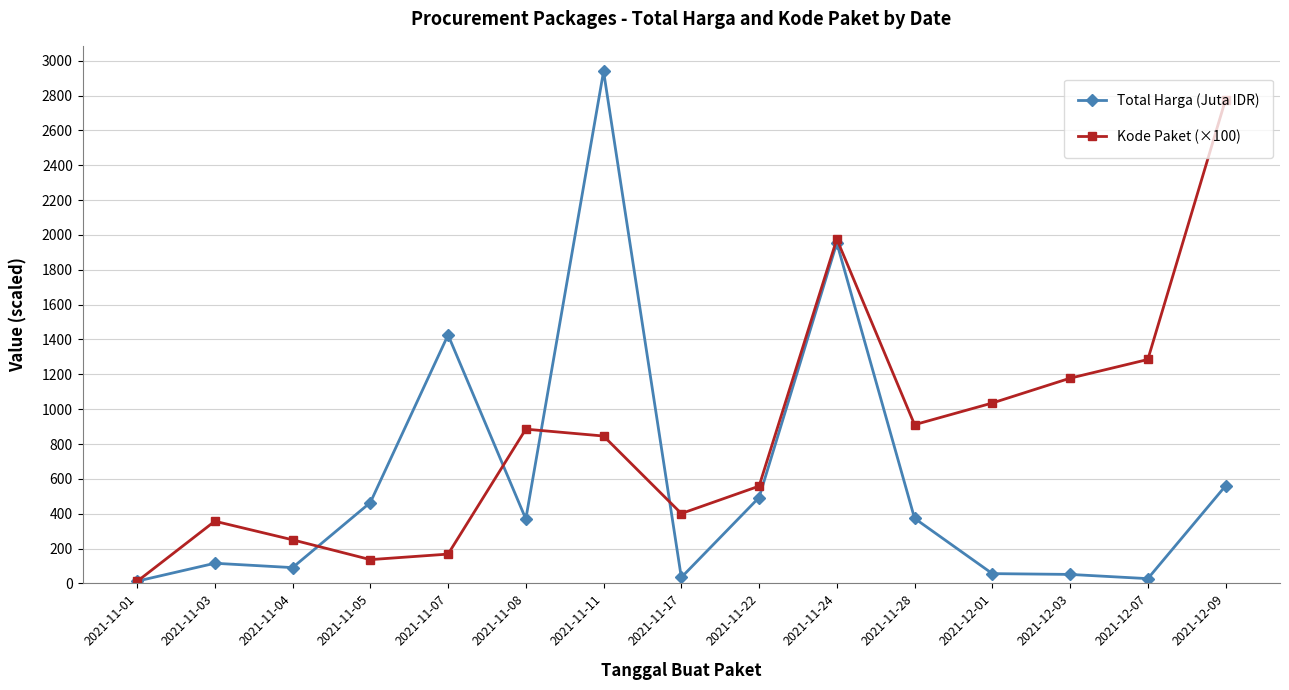

Does the chart have visible grid lines?

Yes